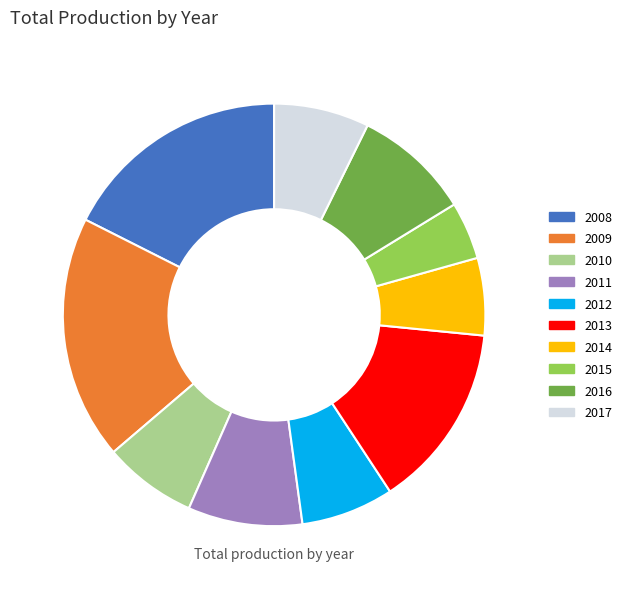

Is the sum of 2014 and 2011 greater than half?

No